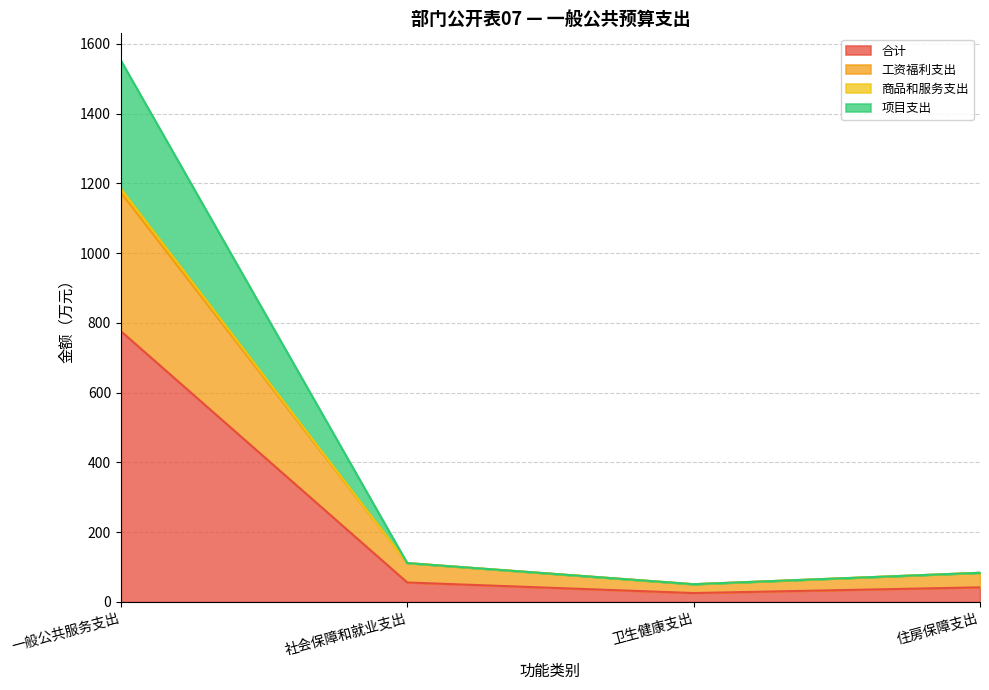

True or false: 合计 has a value of 776.3 at 一般公共服务支出.

True